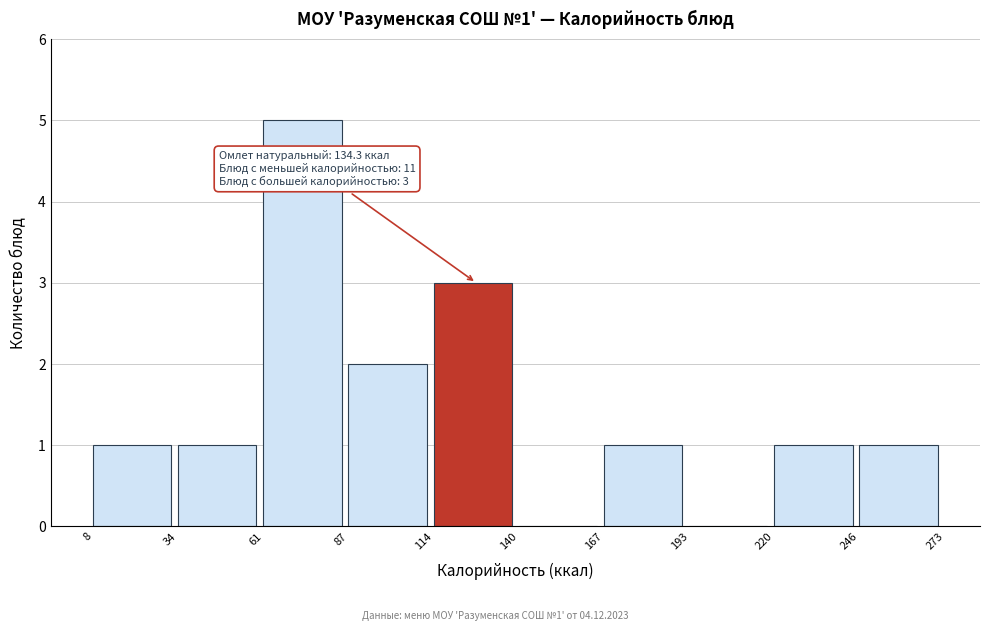

Over which range of the x-axis is the bar tallest?

61 to 87